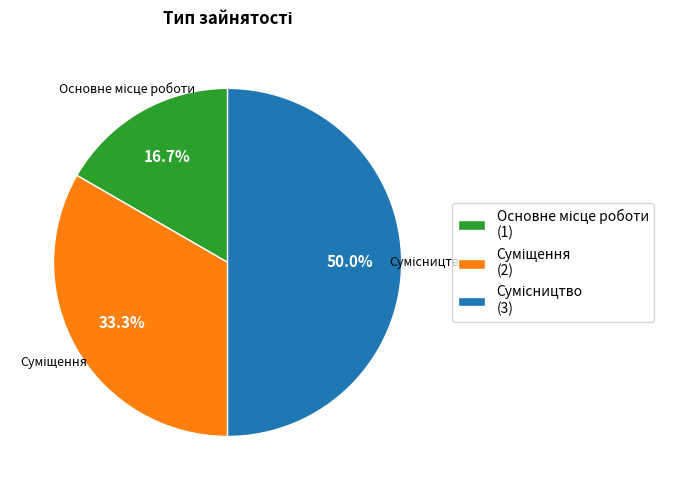

What is the change in value from Основне місце роботи to Сумісництво?

+2